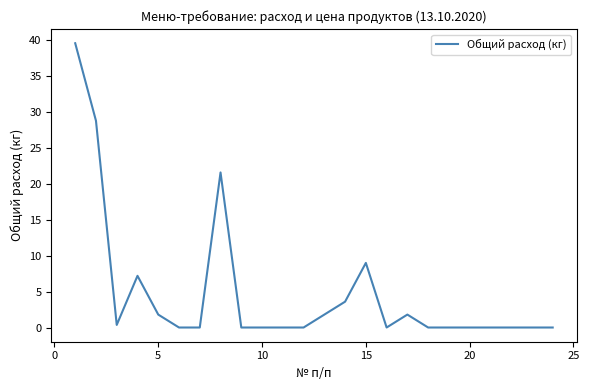

What is the greatest value displayed?

39.5